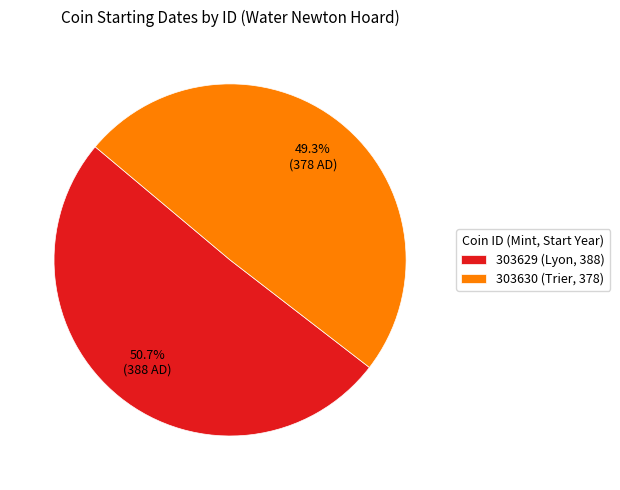

To the nearest percent, what is the combined percentage of 303630 (Trier, 378) and 303629 (Lyon, 388)?

100%